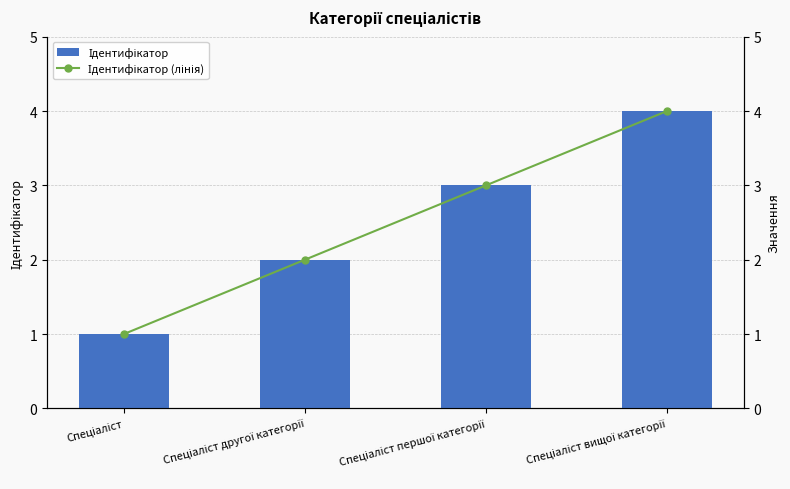

The Ідентифікатор series shows 4 at Спеціаліст вищої категорії. True or false?

True